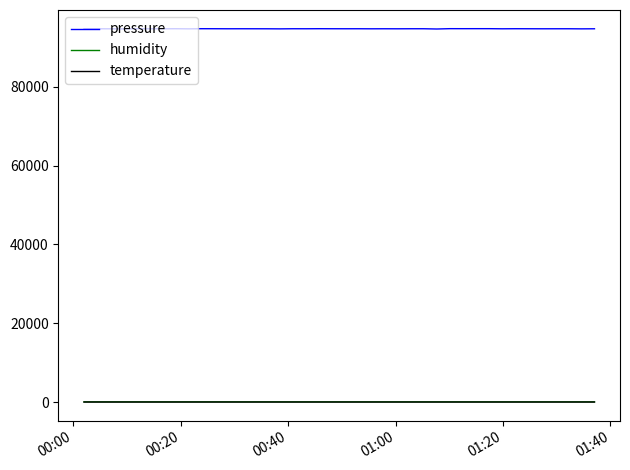

True or false: humidity and pressure intersect in this chart.

False